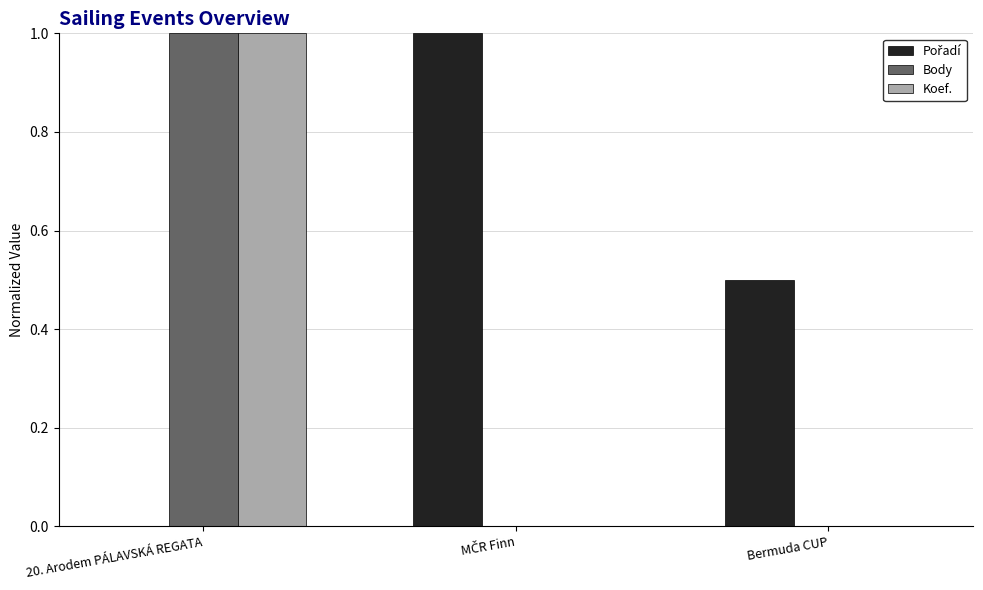

Between 20. Arodem PÁLAVSKÁ REGATA and Bermuda CUP, which series saw the biggest shift?

Koef.